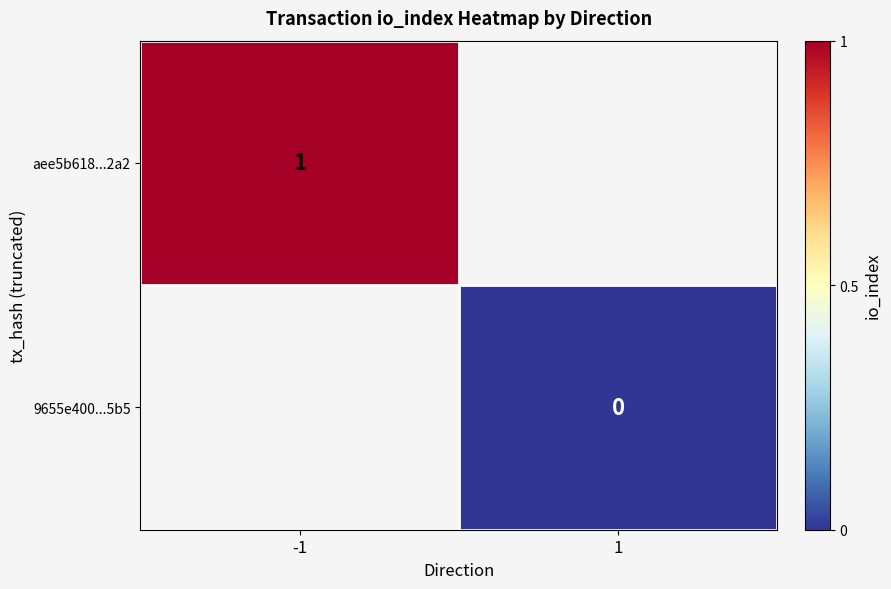

At how many categories does at least one series exceed 0?

1